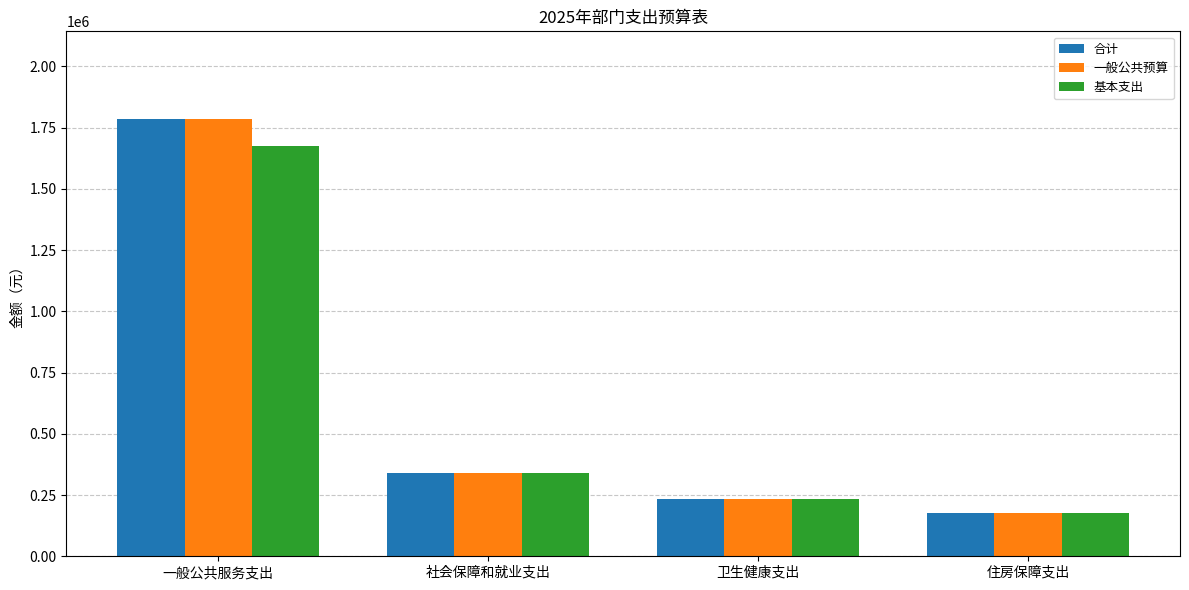

Does the chart contain any negative values?

No